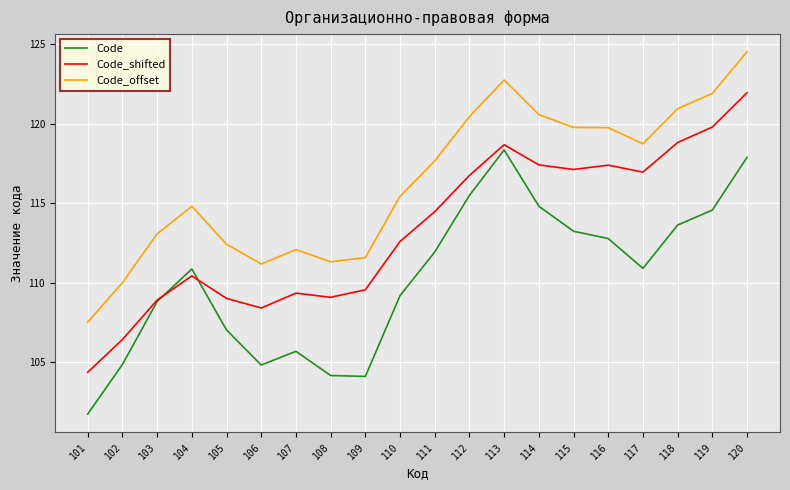

Where is Code_shifted nearest to the value 113?

110